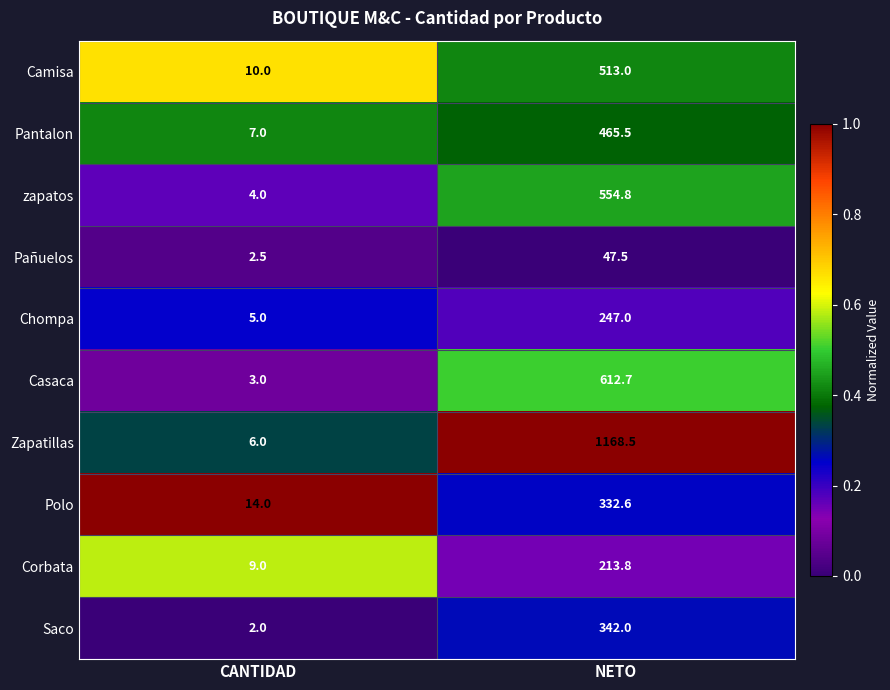

How many data points does each series have?

2